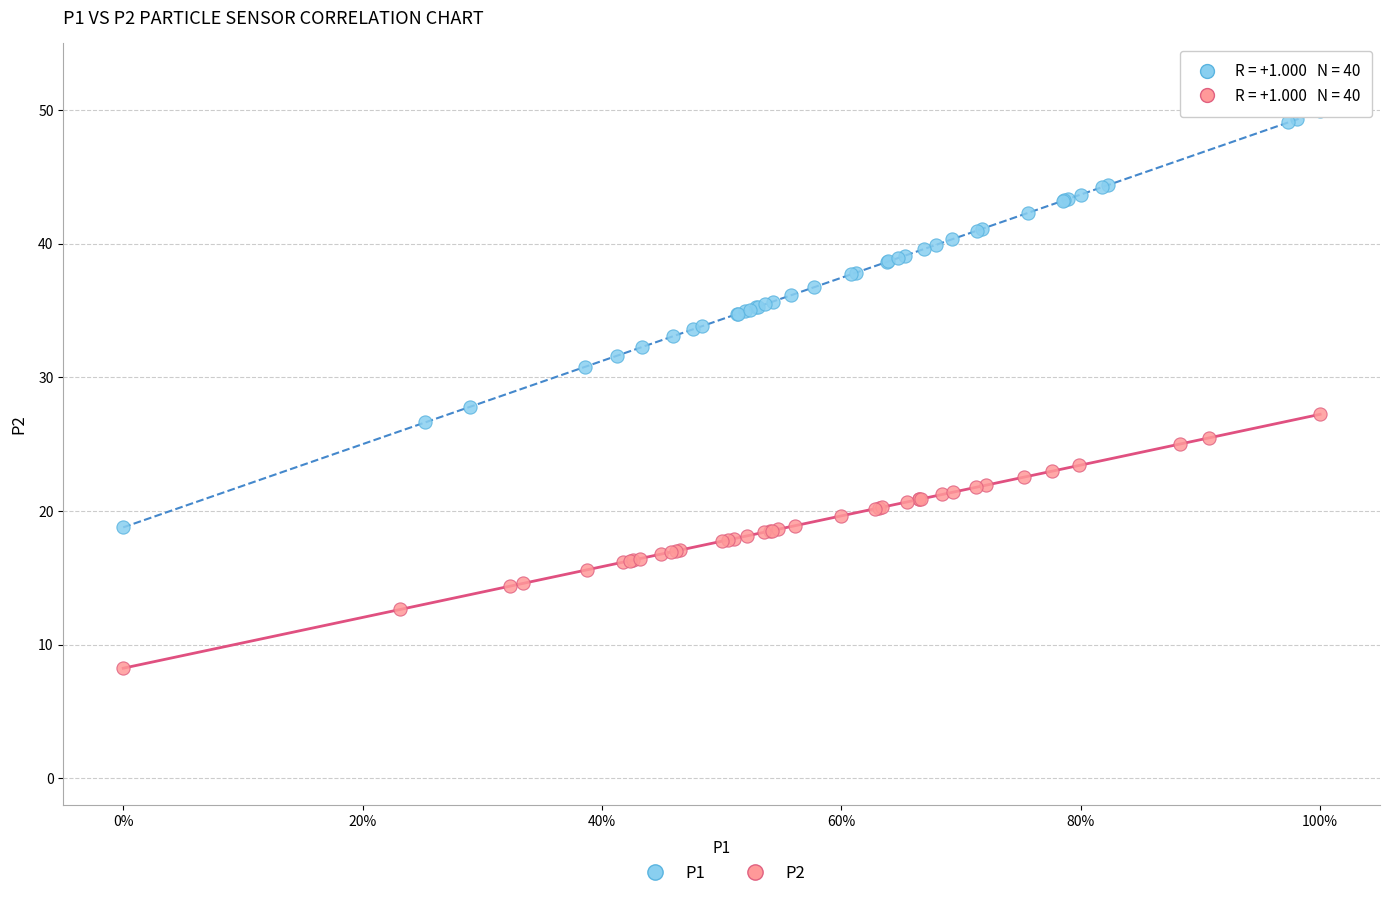

Which series reaches the minimum Y coordinate?

P2